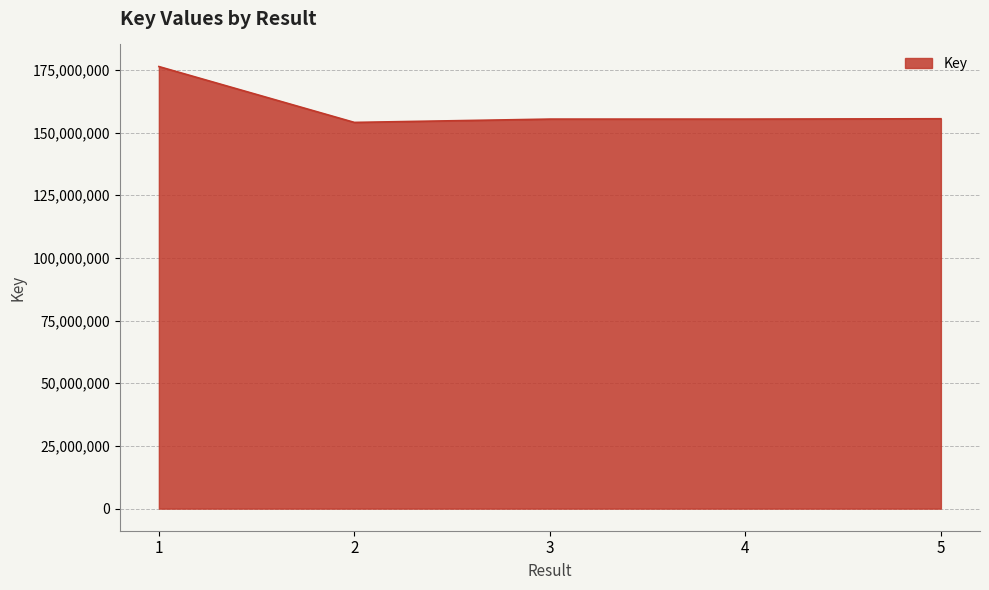

What is the minimum value shown in the chart?

154076757